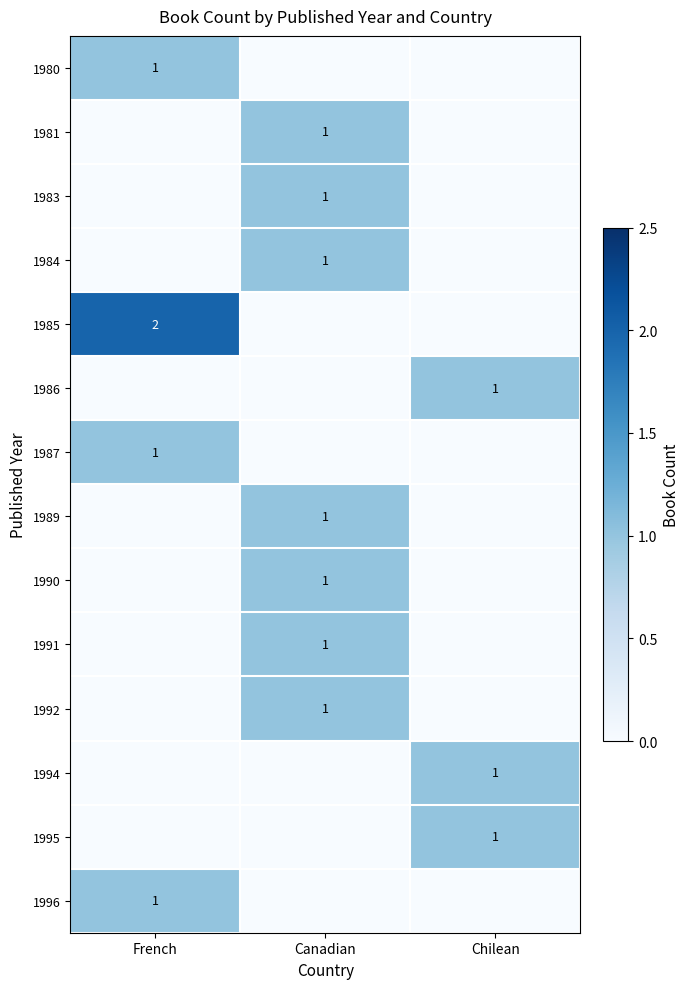

How many data points does each series have?

3